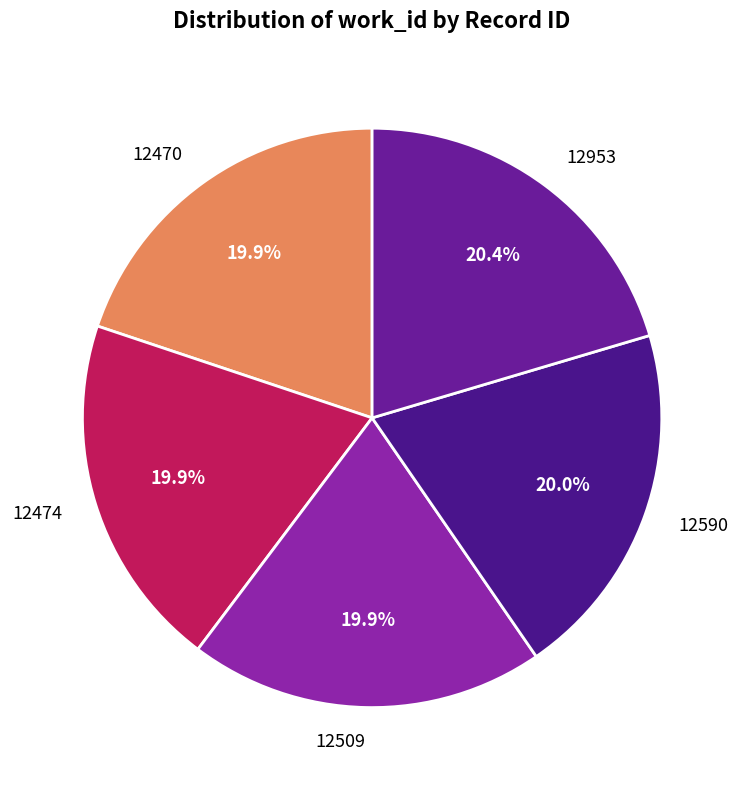

Do 12509 and 12953 together represent more than half of the pie?

No